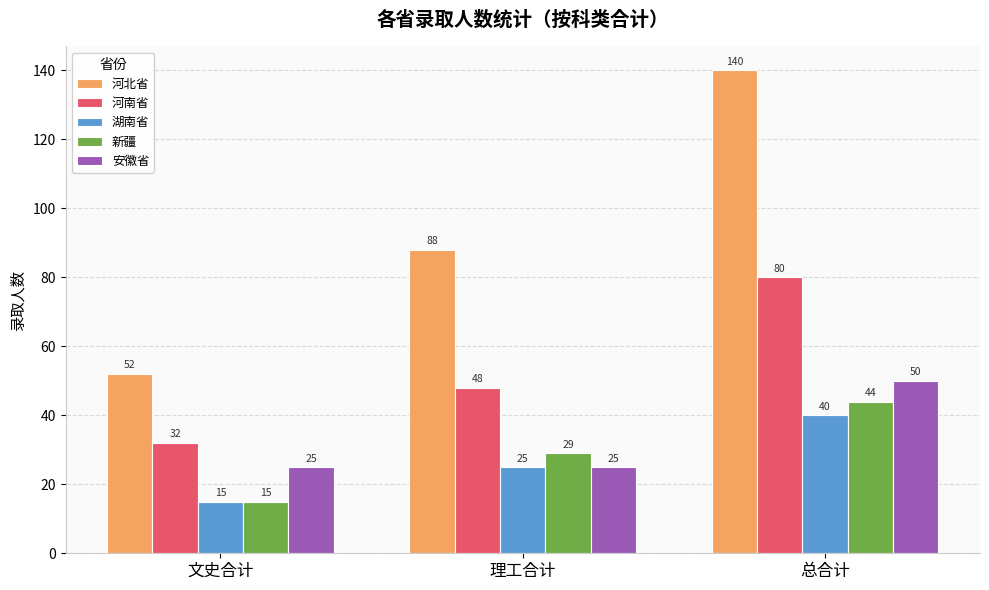

The 湖南省 series shows 15 at 文史合计. True or false?

True